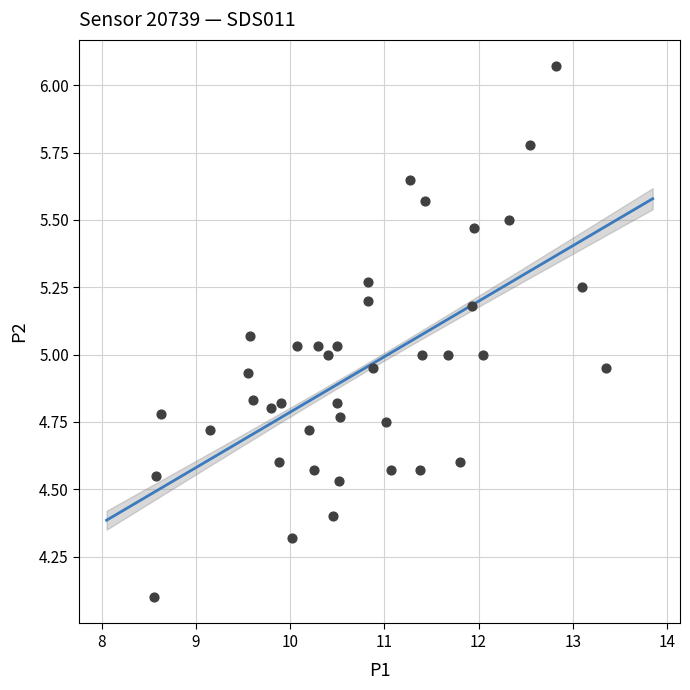

What is the range of Y values (max minus min)?

2.0